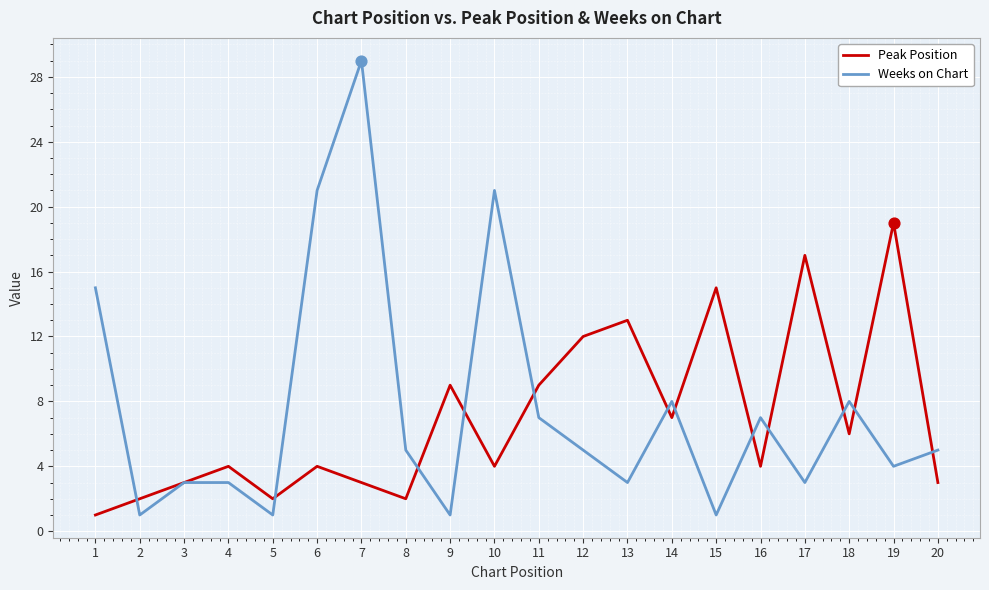

Which series changed the most between 9 and 11?

Weeks on Chart